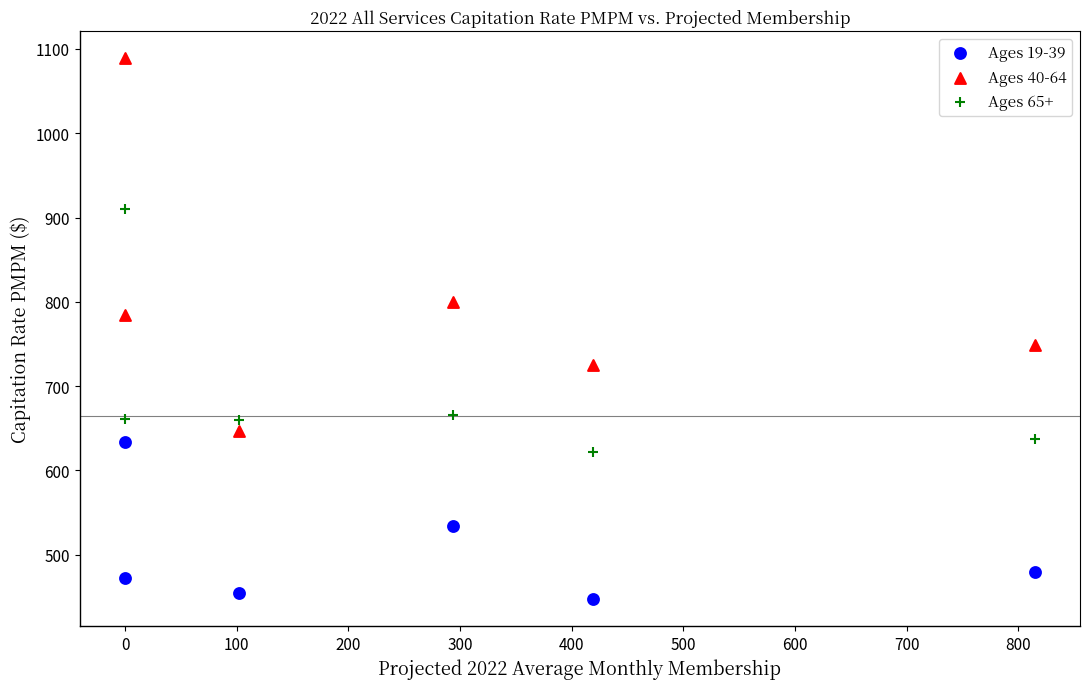

Which series has the widest spread of Y values?

Ages 40-64